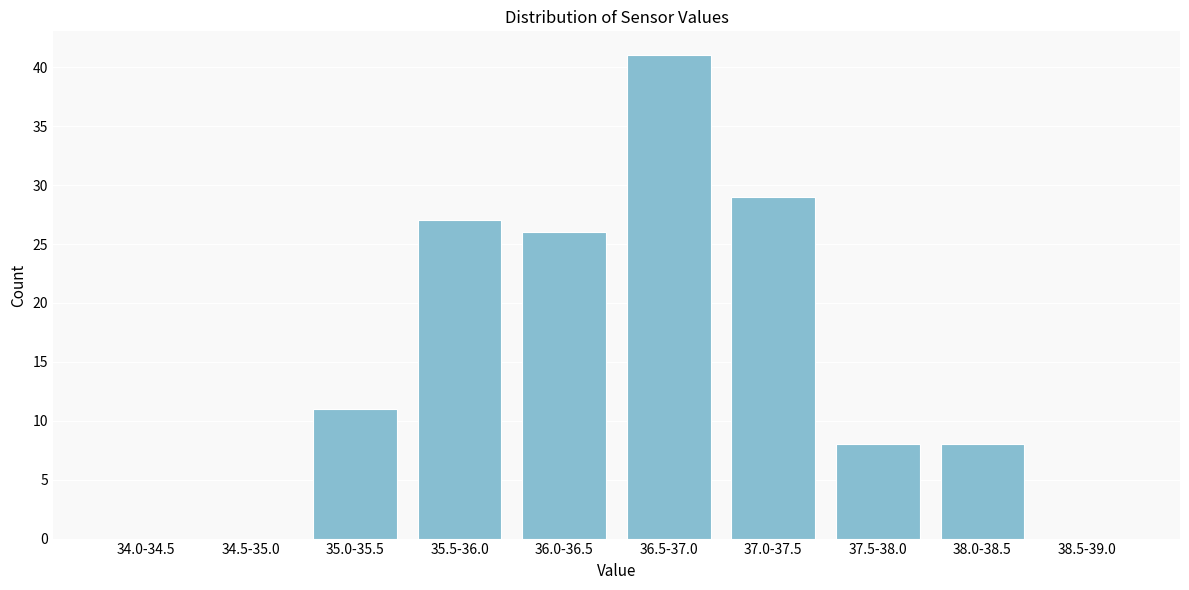

Reading left to right, extract all data points from this chart.

34.0-34.5=0	34.5-35.0=0	35.0-35.5=11	35.5-36.0=27	36.0-36.5=26	36.5-37.0=41	37.0-37.5=29	37.5-38.0=8	38.0-38.5=8	38.5-39.0=0